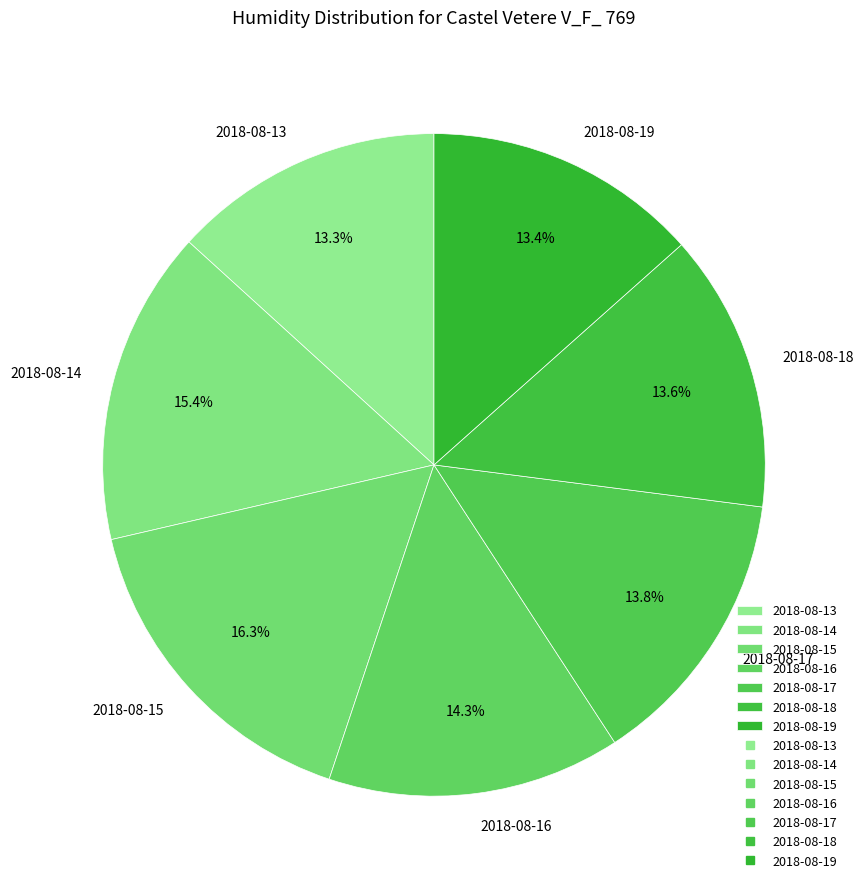

The 2018-08-17 slice represents 14% of the pie. True or false?

True